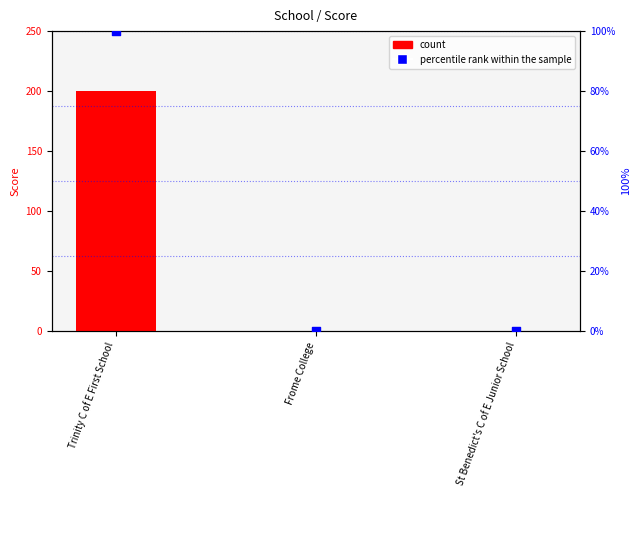

Which series has the largest Y range (max minus min)?

Score